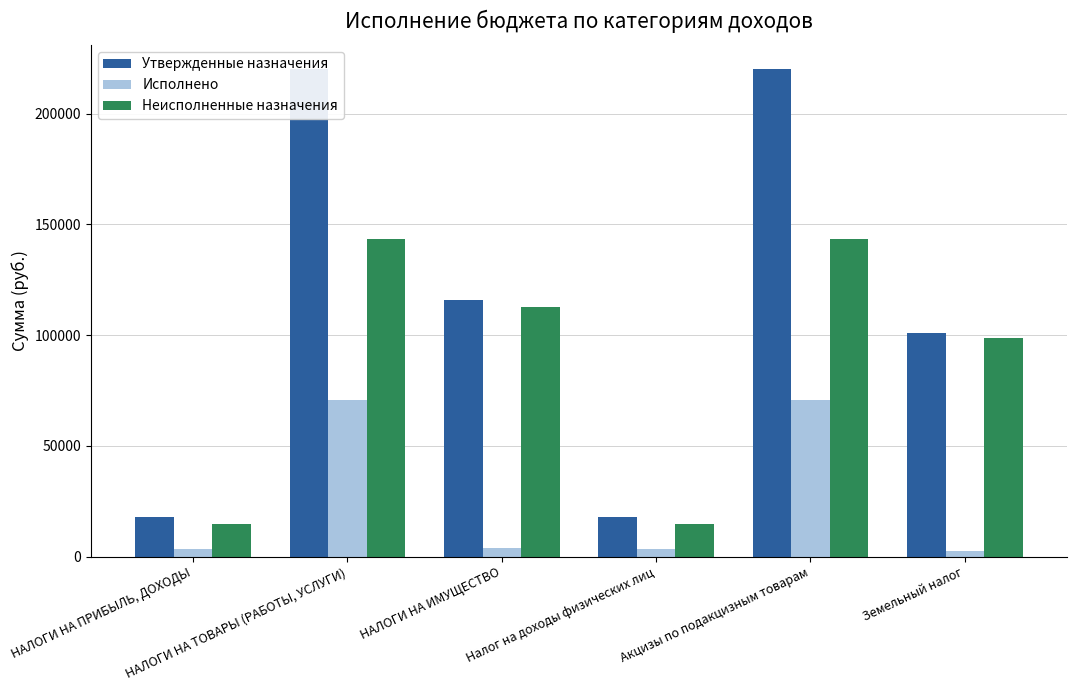

Rank the series at Налог на доходы физических лиц from highest to lowest value.

Утвержденные назначения, Неисполненные назначения, Исполнено